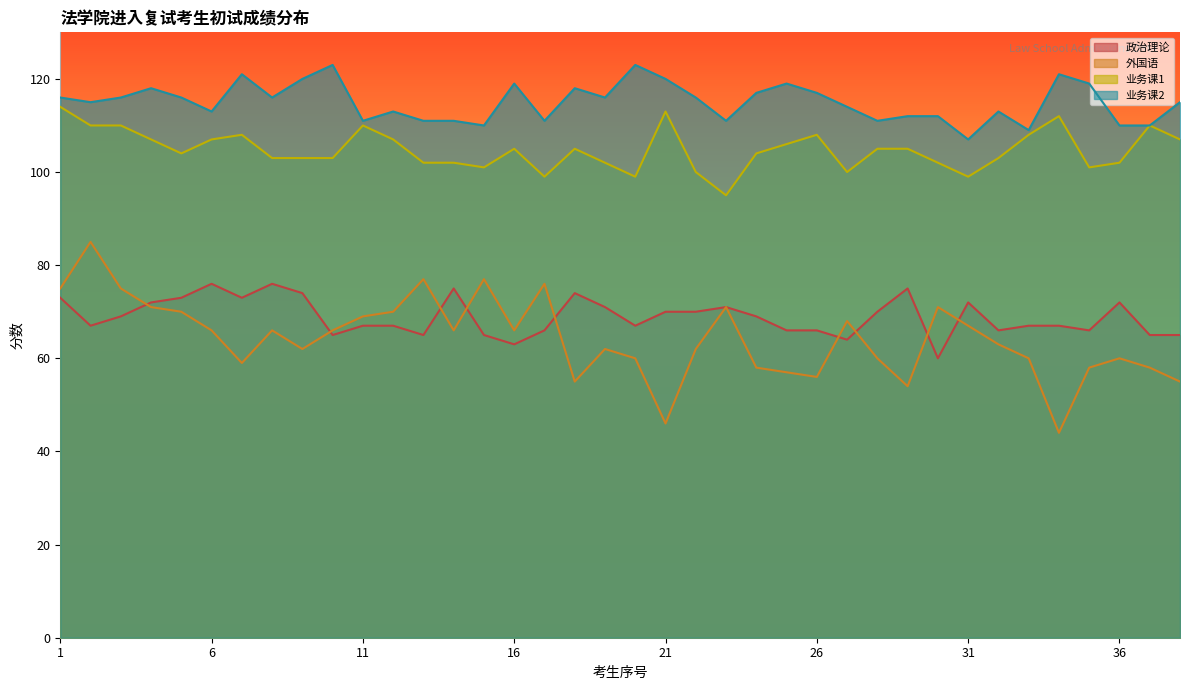

Reading left to right, extract all data points from this chart.

政治理论: 1=73	2=67	3=69	4=72	5=73	6=76	7=73	8=76	9=74	10=65	11=67	12=67	13=65	14=75	15=65	16=63	17=66	18=74	19=71	20=67	21=70	22=70	23=71	24=69	25=66	26=66	27=64	28=70	29=75	30=60	31=72	32=66	33=67	34=67	35=66	36=72	37=65	38=65
外国语: 1=75	2=85	3=75	4=71	5=70	6=66	7=59	8=66	9=62	10=66	11=69	12=70	13=77	14=66	15=77	16=66	17=76	18=55	19=62	20=60	21=46	22=62	23=71	24=58	25=57	26=56	27=68	28=60	29=54	30=71	31=67	32=63	33=60	34=44	35=58	36=60	37=58	38=55
业务课1: 1=114	2=110	3=110	4=107	5=104	6=107	7=108	8=103	9=103	10=103	11=110	12=107	13=102	14=102	15=101	16=105	17=99	18=105	19=102	20=99	21=113	22=100	23=95	24=104	25=106	26=108	27=100	28=105	29=105	30=102	31=99	32=103	33=108	34=112	35=101	36=102	37=110	38=107
业务课2: 1=116	2=115	3=116	4=118	5=116	6=113	7=121	8=116	9=120	10=123	11=111	12=113	13=111	14=111	15=110	16=119	17=111	18=118	19=116	20=123	21=120	22=116	23=111	24=117	25=119	26=117	27=114	28=111	29=112	30=112	31=107	32=113	33=109	34=121	35=119	36=110	37=110	38=115